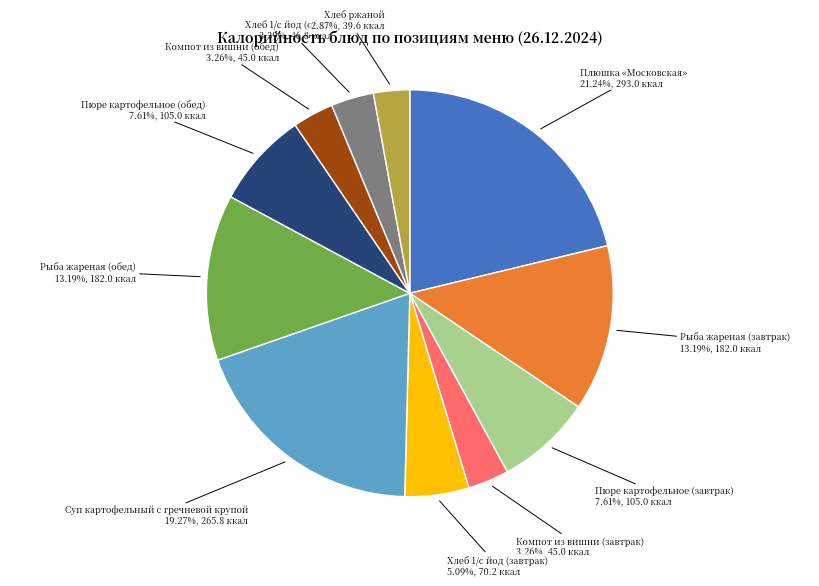

To the nearest percent, what percentage of the pie is Компот из вишни (завтрак)?

3%